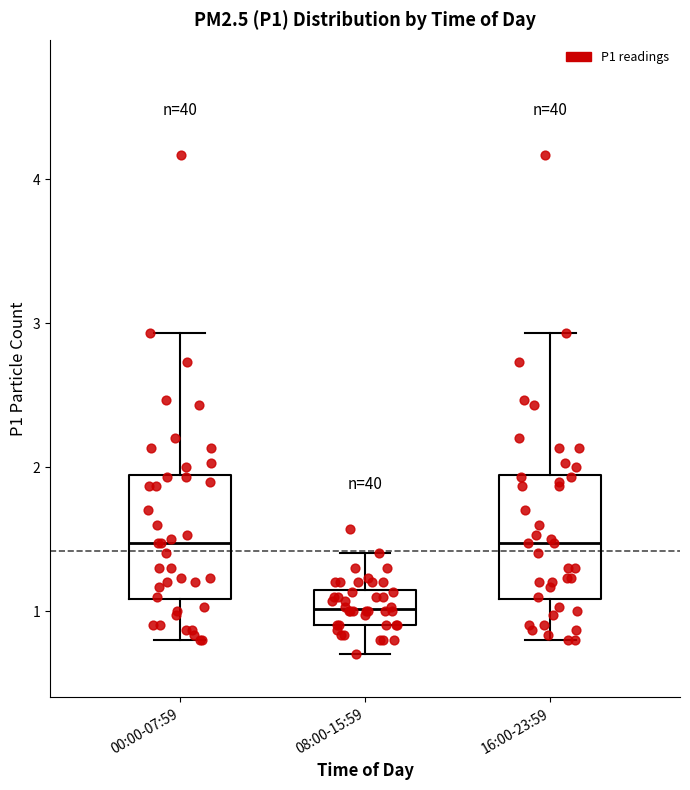

Reading left to right, read every box against the y-axis: the position of its median line, the range the box covers, and the ends of its whiskers. The values are not printed on the chart, so give them approximately, as read against the axis.

00:00-07:59: median 1.5, box 1.1 to 1.9, whiskers 0.8 to 2.9
08:00-15:59: median 1.0, box 0.9 to 1.1, whiskers 0.7 to 1.4
16:00-23:59: median 1.5, box 1.1 to 1.9, whiskers 0.8 to 2.9